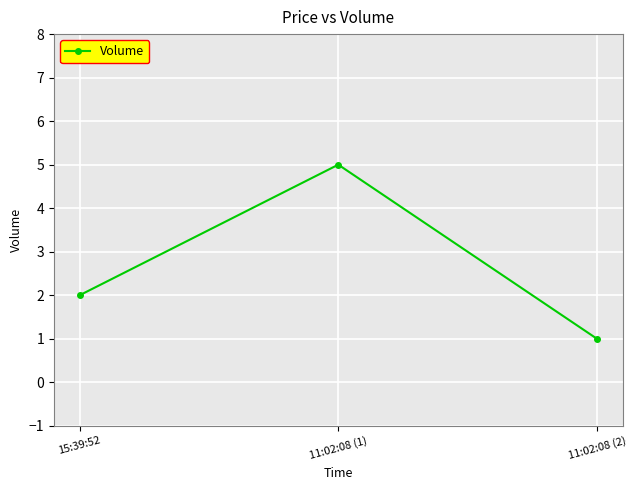

Count the number of data series in this chart.

1